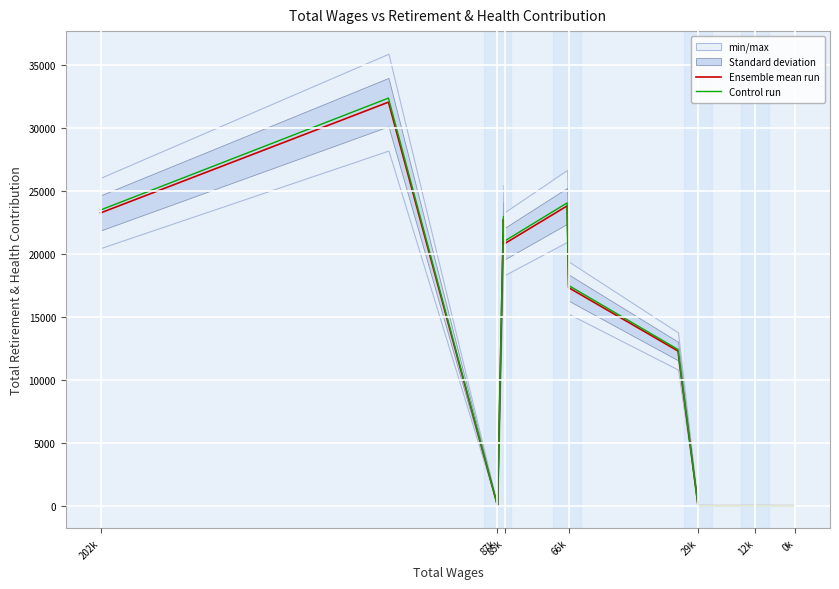

At which label does Ensemble mean run first exceed 12295?

202k